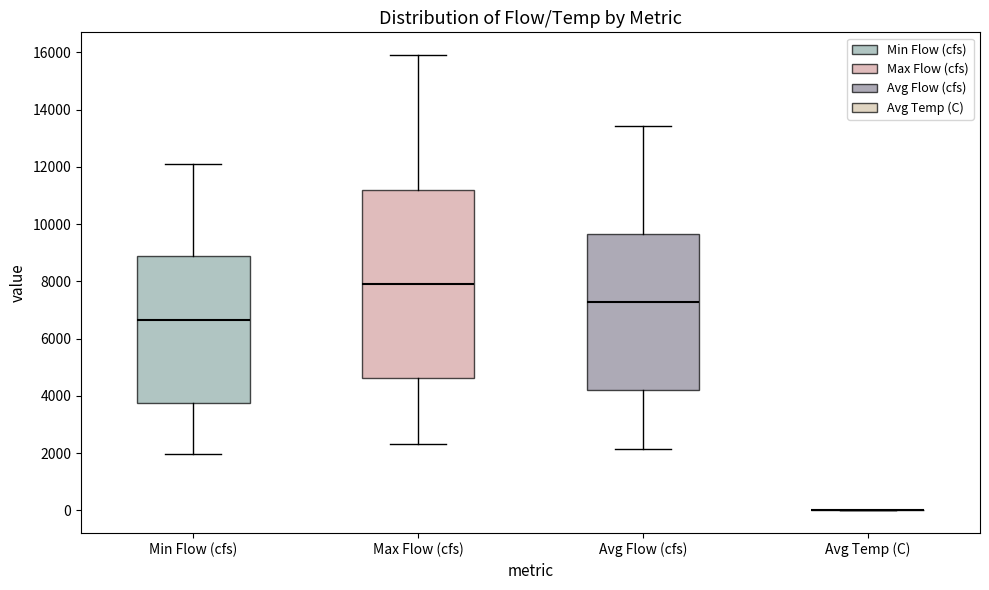

Reading left to right, read every box against the y-axis: the position of its median line, the range the box covers, and the ends of its whiskers. The values are not printed on the chart, so give them approximately, as read against the axis.

Min Flow (cfs): median 6600, box 3800 to 8800, whiskers 2000 to 12200
Max Flow (cfs): median 8000, box 4600 to 11200, whiskers 2400 to 16000
Avg Flow (cfs): median 7200, box 4200 to 9600, whiskers 2200 to 13400
Avg Temp (C): box collapsed to a line at 0, whiskers 0 to 0